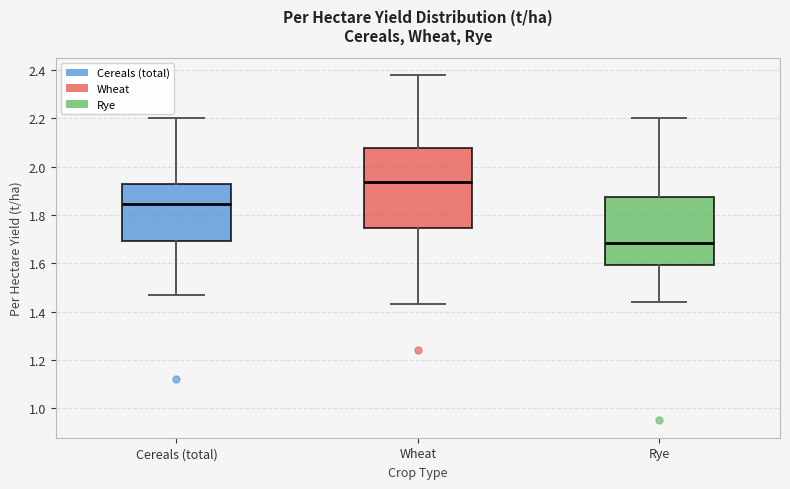

Which box has the lowest median line?

Rye